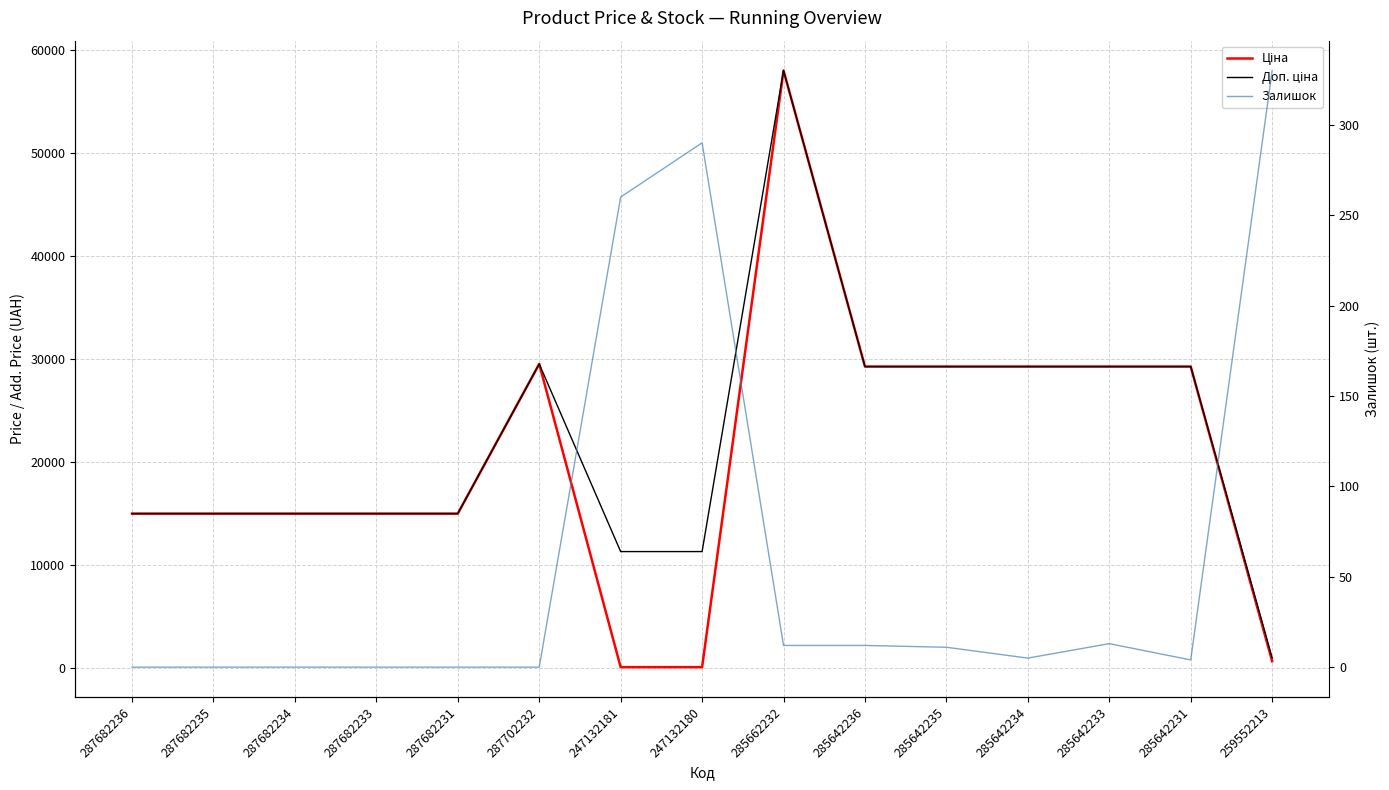

At which label does Доп. ціна reach its peak?

285662232